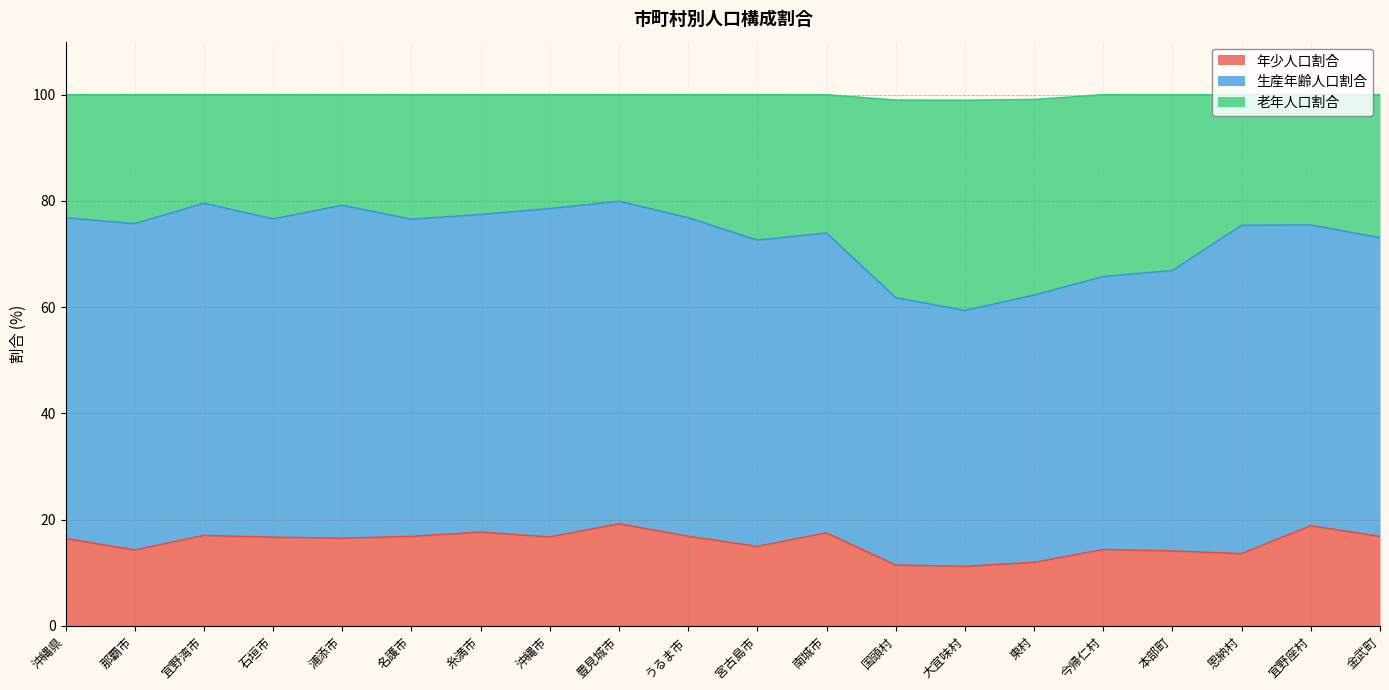

At which label does 年少人口割合 first exceed 16?

沖縄県